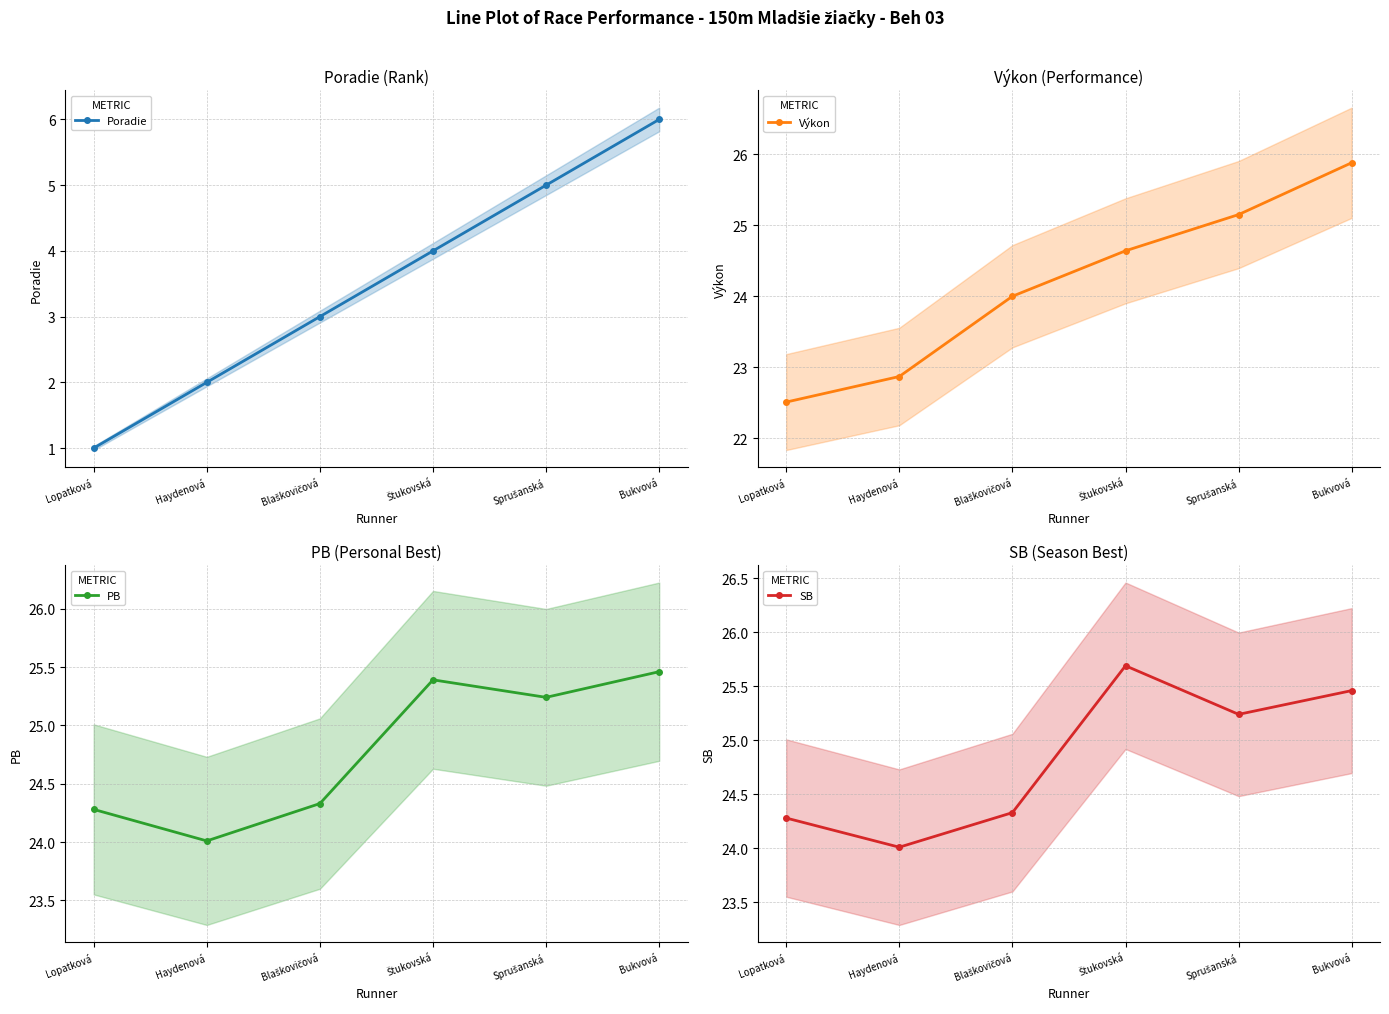

What is the maximum value for Výkon?

25.9